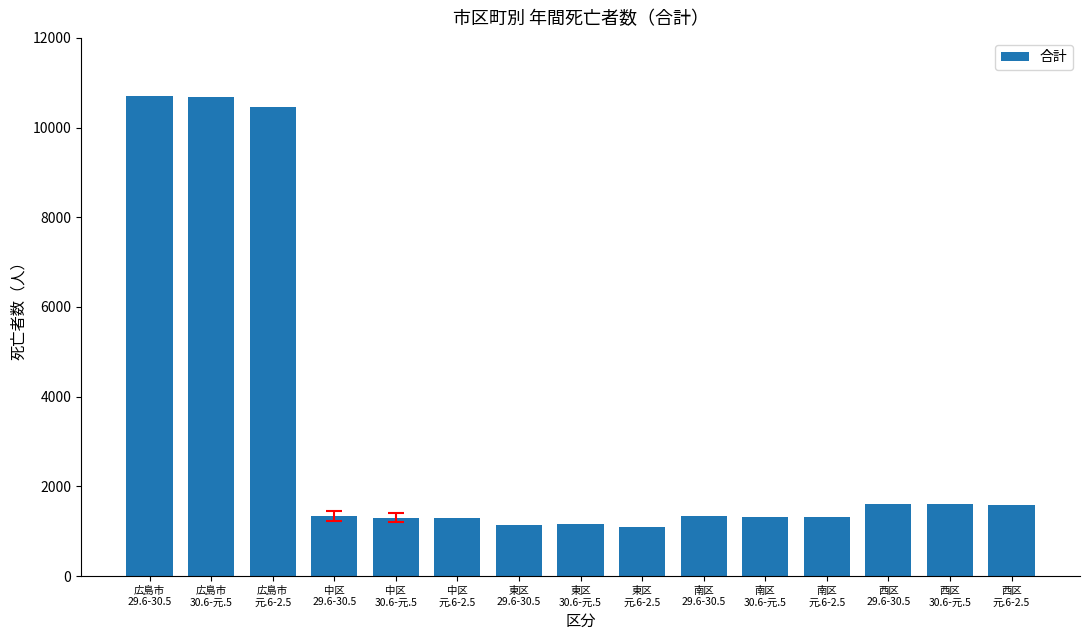

What is the minimum value shown in the chart?

1103